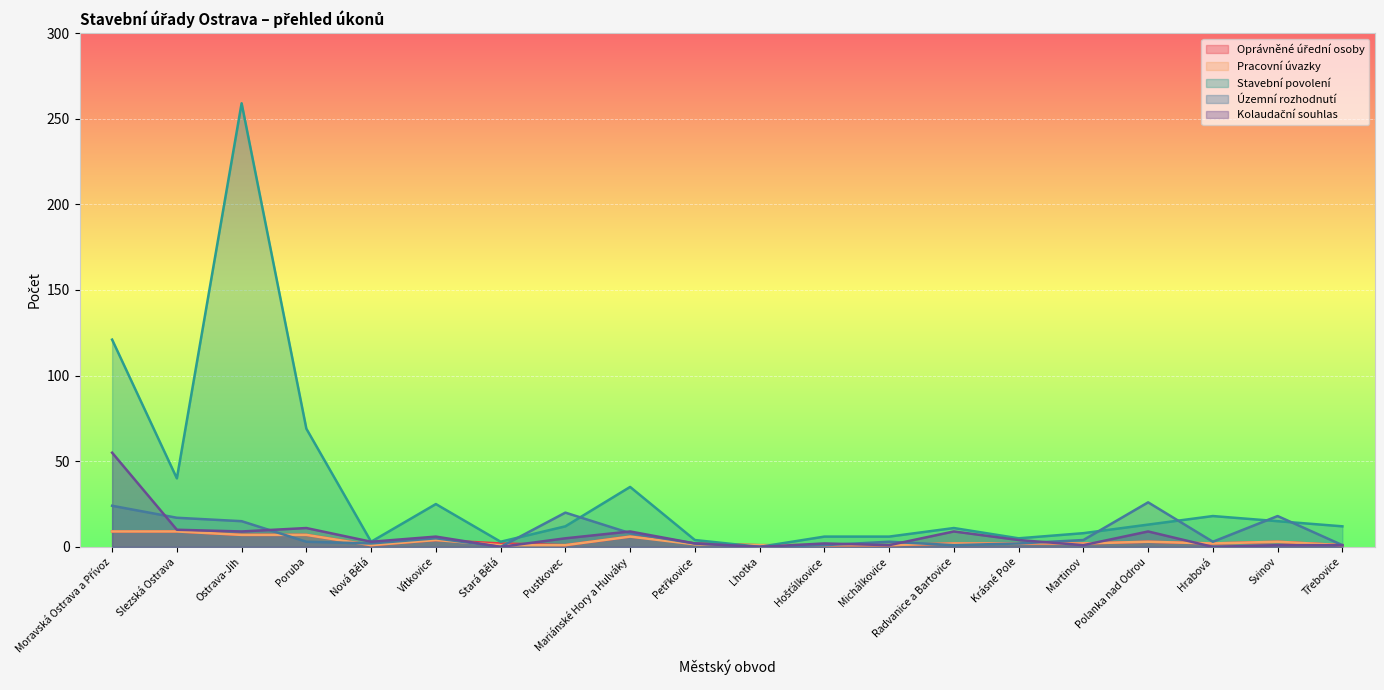

Between Pustkovec and Ostrava-Jih, which is larger?

Ostrava-Jih